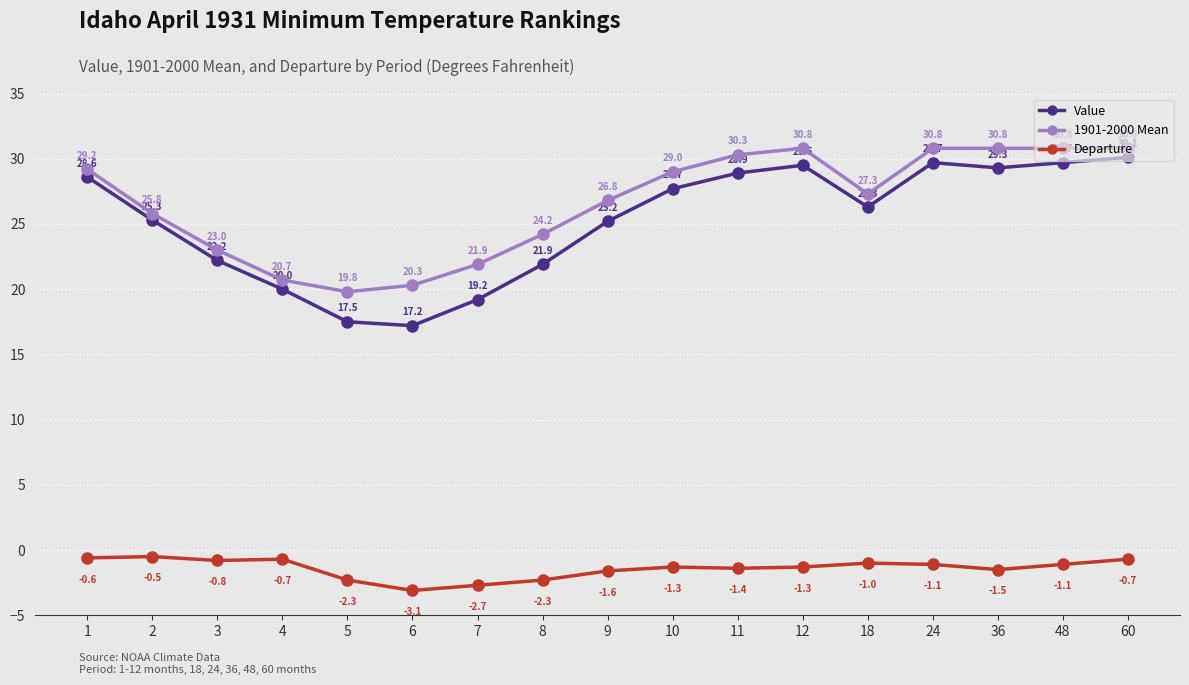

How many series are shown in this chart?

3